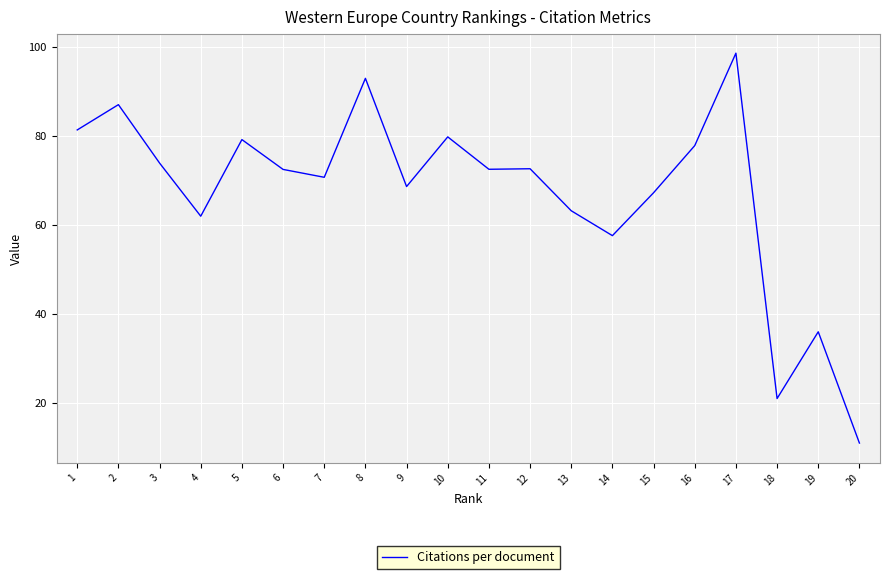

What is the smallest value displayed?

11.0